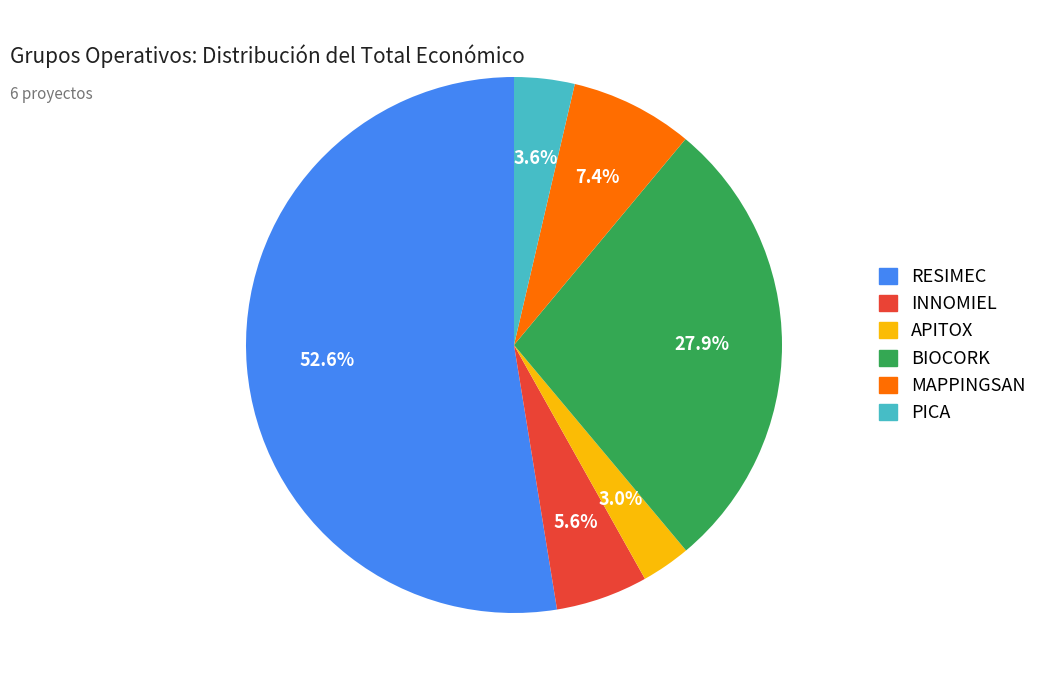

Which slice is the smallest?

APITOX